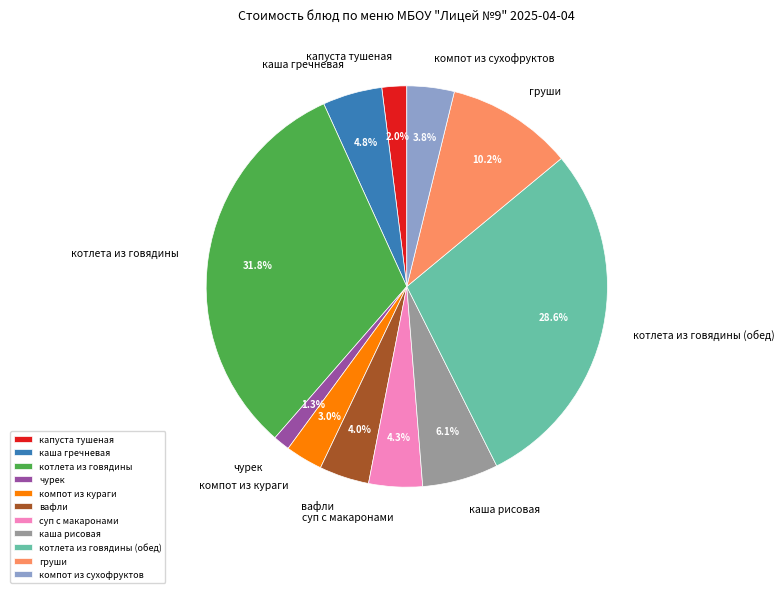

Does груши represent more than half of the total?

No